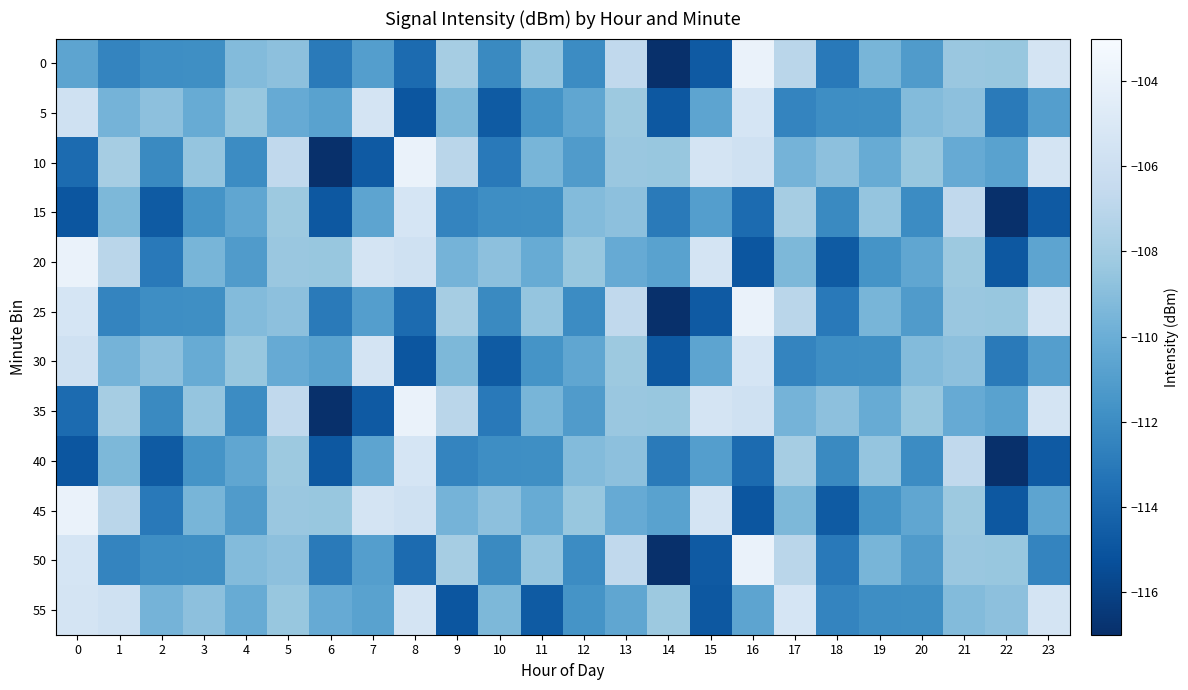

Reading left to right, what are all the values shown in this chart?

0: 0=-110.6	1=-112.4	2=-111.9	3=-111.9	4=-109.2	5=-108.8	6=-113.0	7=-110.9	8=-113.8	9=-107.9	10=-112.2	11=-108.6	12=-112.1	13=-106.7	14=-117.0	15=-114.7	16=-103.9	17=-107.0	18=-113.0	19=-109.6	20=-111.1	21=-108.4	22=-108.5	23=-105.4
5: 0=-105.8	1=-109.6	2=-108.8	3=-110.1	4=-108.4	5=-110.2	6=-110.7	7=-105.5	8=-115.0	9=-109.4	10=-114.7	11=-111.6	12=-110.4	13=-108.3	14=-114.8	15=-110.6	16=-105.4	17=-112.4	18=-111.9	19=-111.9	20=-109.2	21=-108.8	22=-113.0	23=-110.9
10: 0=-113.8	1=-107.9	2=-112.2	3=-108.6	4=-112.1	5=-106.7	6=-117.0	7=-114.7	8=-103.9	9=-107.0	10=-113.0	11=-109.6	12=-111.1	13=-108.4	14=-108.5	15=-105.4	16=-105.8	17=-109.6	18=-108.8	19=-110.1	20=-108.4	21=-110.2	22=-110.7	23=-105.5
15: 0=-115.0	1=-109.4	2=-114.7	3=-111.6	4=-110.4	5=-108.3	6=-114.8	7=-110.6	8=-105.4	9=-112.4	10=-111.9	11=-111.9	12=-109.2	13=-108.8	14=-113.0	15=-110.9	16=-113.8	17=-107.9	18=-112.2	19=-108.6	20=-112.1	21=-106.7	22=-117.0	23=-114.7
20: 0=-103.9	1=-107.0	2=-113.0	3=-109.6	4=-111.1	5=-108.4	6=-108.5	7=-105.4	8=-105.8	9=-109.6	10=-108.8	11=-110.1	12=-108.4	13=-110.2	14=-110.7	15=-105.5	16=-115.0	17=-109.4	18=-114.7	19=-111.6	20=-110.4	21=-108.3	22=-114.8	23=-110.6
25: 0=-105.4	1=-112.4	2=-111.9	3=-111.9	4=-109.2	5=-108.8	6=-113.0	7=-110.9	8=-113.8	9=-107.9	10=-112.2	11=-108.6	12=-112.1	13=-106.7	14=-117.0	15=-114.7	16=-103.9	17=-107.0	18=-113.0	19=-109.6	20=-111.1	21=-108.4	22=-108.5	23=-105.4
30: 0=-105.8	1=-109.6	2=-108.8	3=-110.1	4=-108.4	5=-110.2	6=-110.7	7=-105.5	8=-115.0	9=-109.4	10=-114.7	11=-111.6	12=-110.4	13=-108.3	14=-114.8	15=-110.6	16=-105.4	17=-112.4	18=-111.9	19=-111.9	20=-109.2	21=-108.8	22=-113.0	23=-110.9
35: 0=-113.8	1=-107.9	2=-112.2	3=-108.6	4=-112.1	5=-106.7	6=-117.0	7=-114.7	8=-103.9	9=-107.0	10=-113.0	11=-109.6	12=-111.1	13=-108.4	14=-108.5	15=-105.4	16=-105.8	17=-109.6	18=-108.8	19=-110.1	20=-108.4	21=-110.2	22=-110.7	23=-105.5
40: 0=-115.0	1=-109.4	2=-114.7	3=-111.6	4=-110.4	5=-108.3	6=-114.8	7=-110.6	8=-105.4	9=-112.4	10=-111.9	11=-111.9	12=-109.2	13=-108.8	14=-113.0	15=-110.9	16=-113.8	17=-107.9	18=-112.2	19=-108.6	20=-112.1	21=-106.7	22=-117.0	23=-114.7
45: 0=-103.9	1=-107.0	2=-113.0	3=-109.6	4=-111.1	5=-108.4	6=-108.5	7=-105.4	8=-105.8	9=-109.6	10=-108.8	11=-110.1	12=-108.4	13=-110.2	14=-110.7	15=-105.5	16=-115.0	17=-109.4	18=-114.7	19=-111.6	20=-110.4	21=-108.3	22=-114.8	23=-110.6
50: 0=-105.4	1=-112.4	2=-111.9	3=-111.9	4=-109.2	5=-108.8	6=-113.0	7=-110.9	8=-113.8	9=-107.9	10=-112.2	11=-108.6	12=-112.1	13=-106.7	14=-117.0	15=-114.7	16=-103.9	17=-107.0	18=-113.0	19=-109.6	20=-111.1	21=-108.4	22=-108.5	23=-112.4
55: 0=-105.4	1=-105.8	2=-109.6	3=-108.8	4=-110.1	5=-108.4	6=-110.2	7=-110.7	8=-105.5	9=-115.0	10=-109.4	11=-114.7	12=-111.6	13=-110.4	14=-108.3	15=-114.8	16=-110.6	17=-105.4	18=-112.4	19=-111.9	20=-111.9	21=-109.2	22=-108.8	23=-105.5